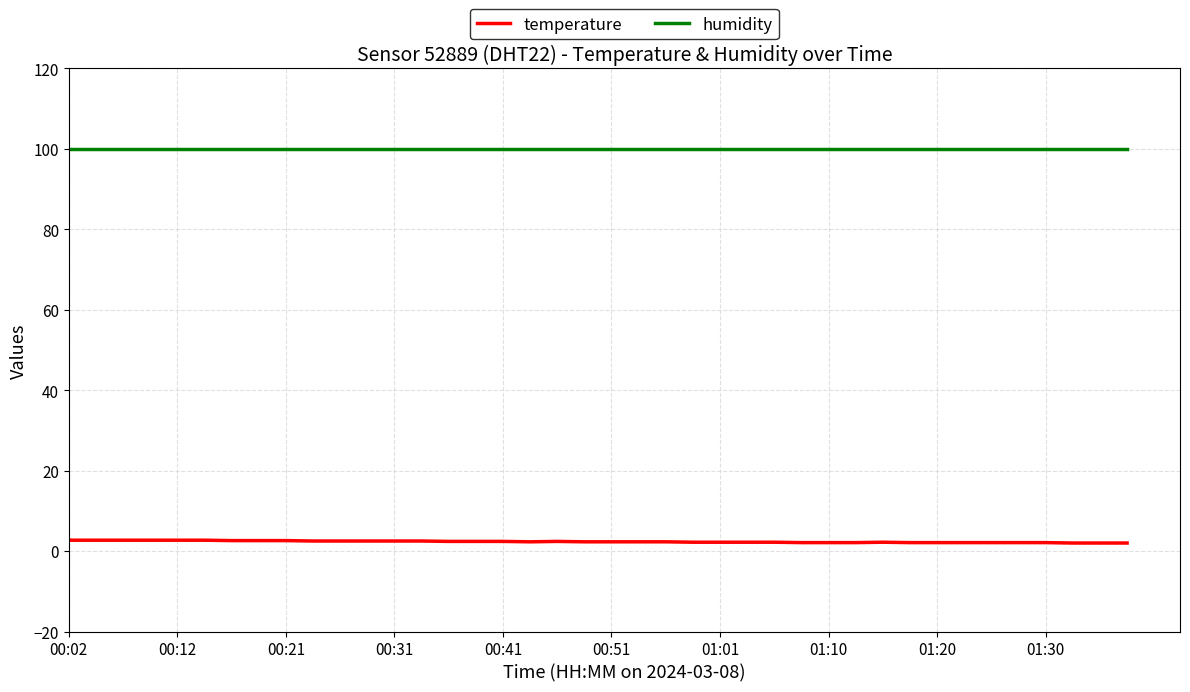

True or false: humidity and temperature intersect in this chart.

False